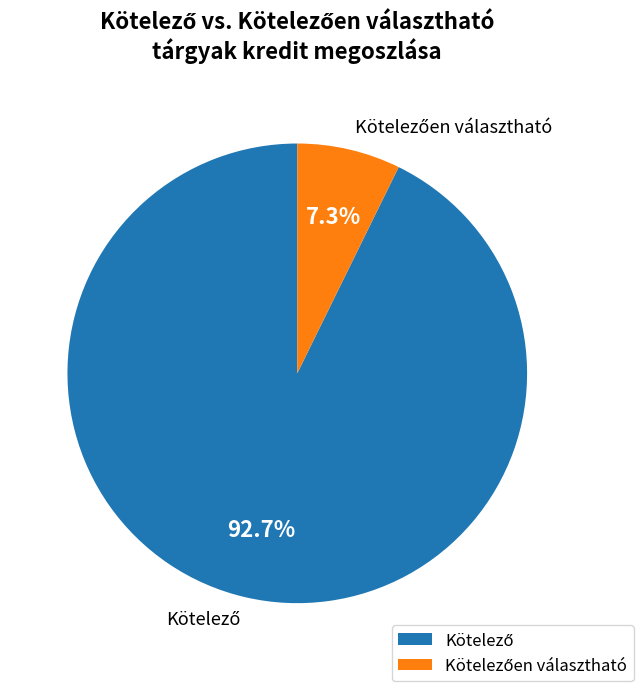

How many slices are in this pie chart?

2